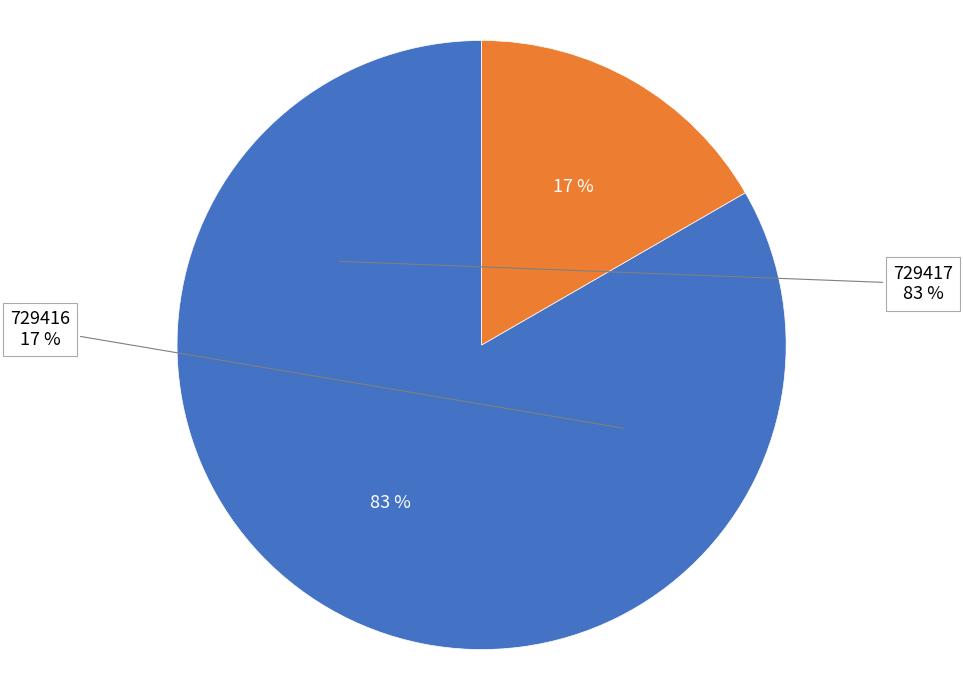

Rank the categories by value from lowest to highest.

729416, 729417